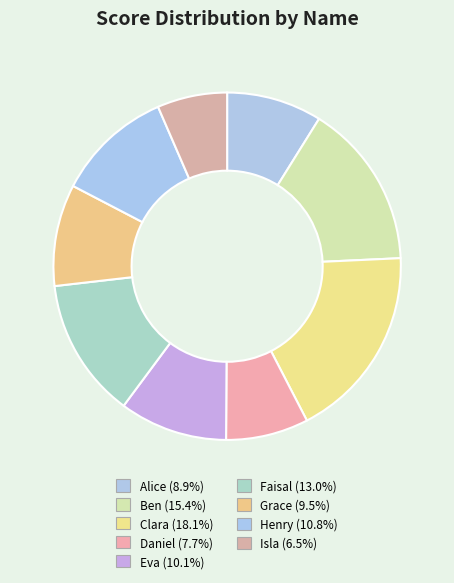

Rank the categories by value from highest to lowest.

Clara, Ben, Faisal, Henry, Eva, Grace, Alice, Daniel, Isla